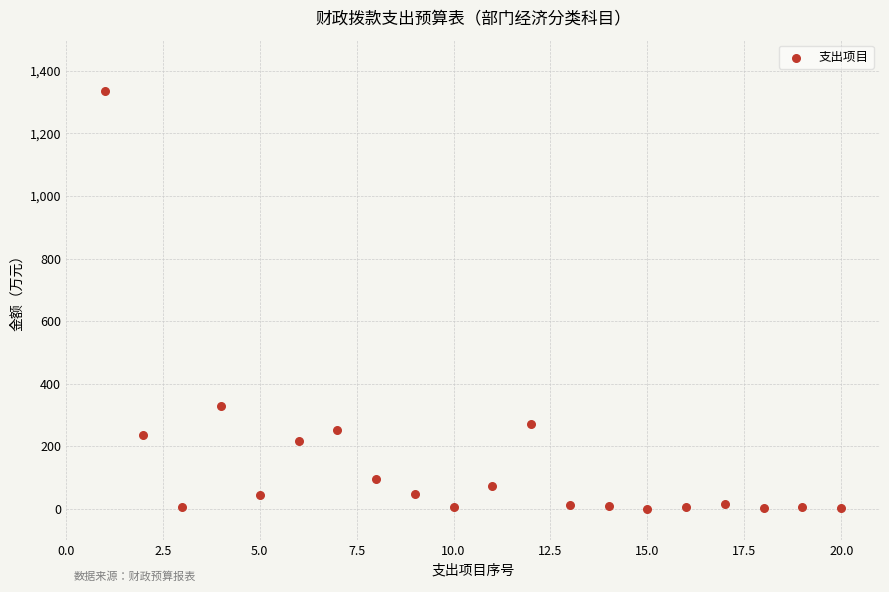

What Y value in the scatter plot is closest to 667?

329.5